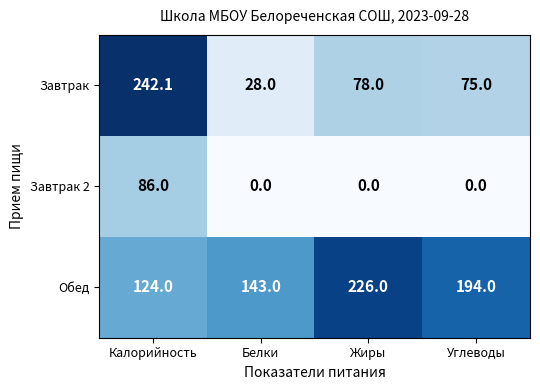

Rank the series by their maximum value, from highest to lowest.

Завтрак, Обед, Завтрак 2